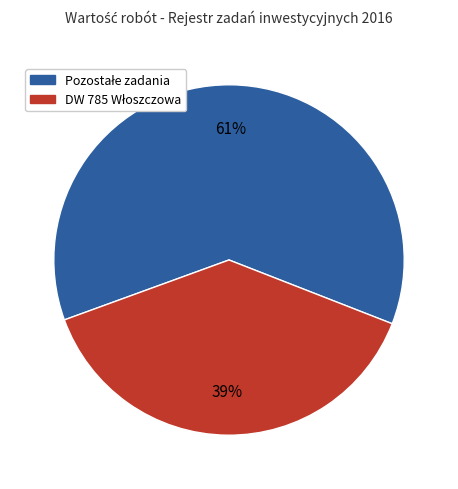

Is there a majority slice in this chart?

Yes